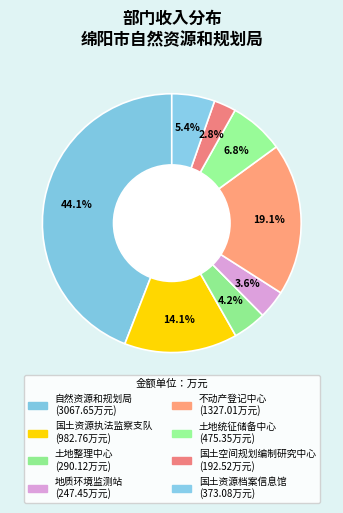

Count the number of slices in the pie.

8